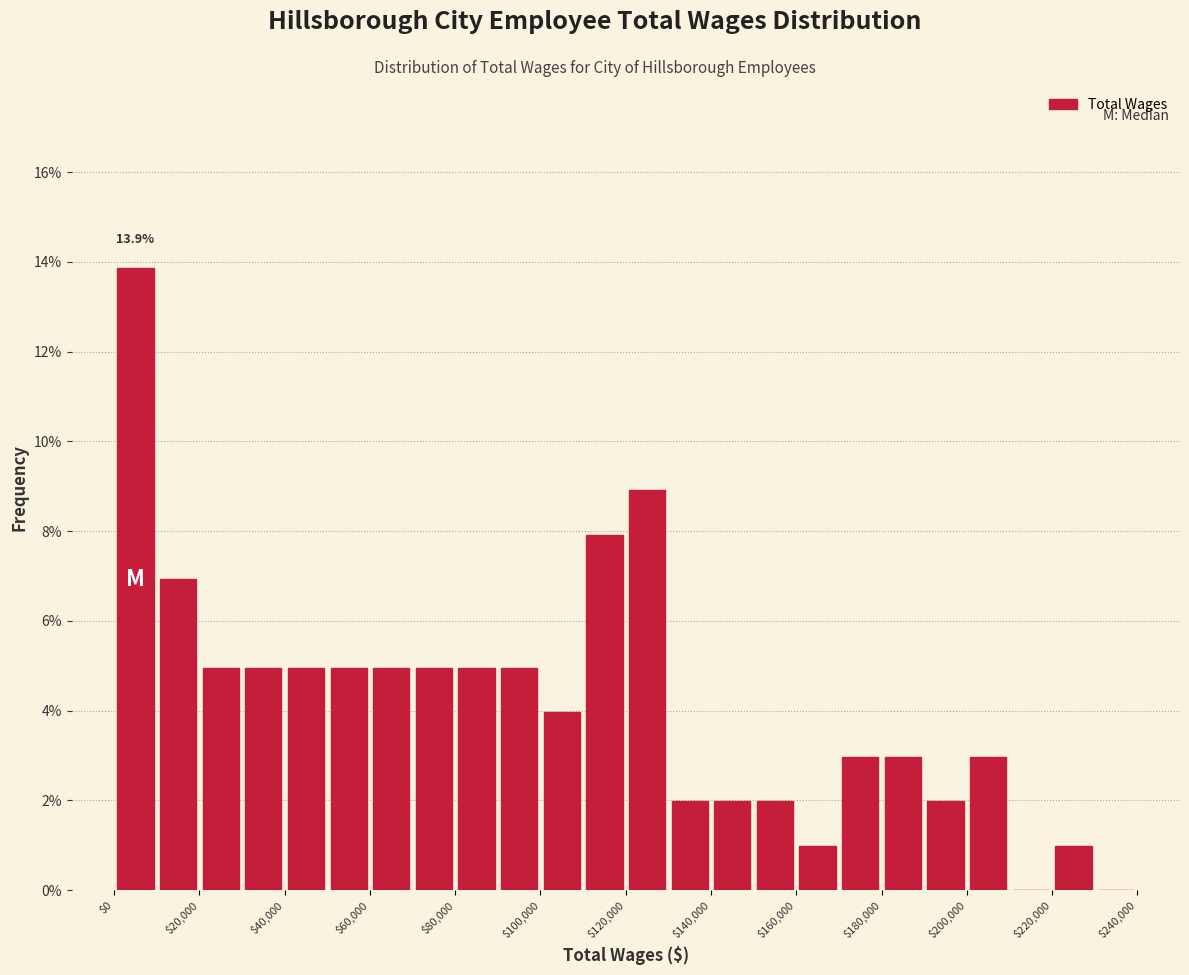

Which range on the x-axis has the tallest bar?

0 to 10000